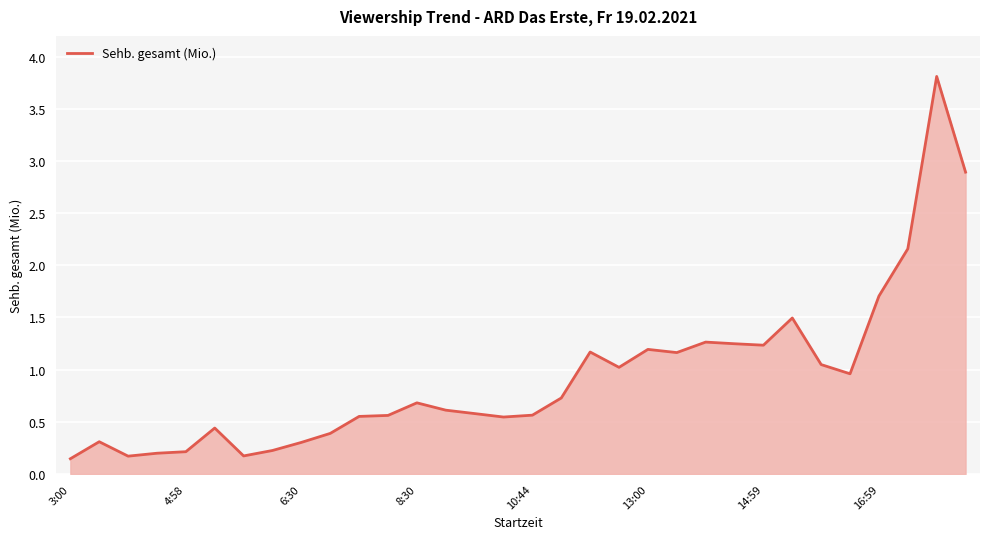

What is the greatest value displayed?

3.8